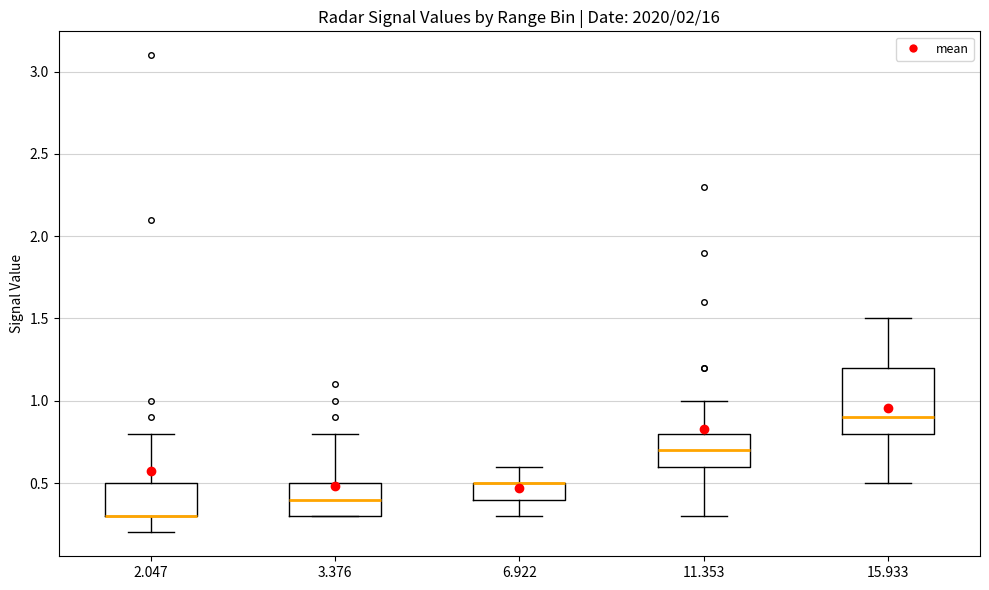

Which box is the tallest, from its lower edge to its upper edge?

15.933